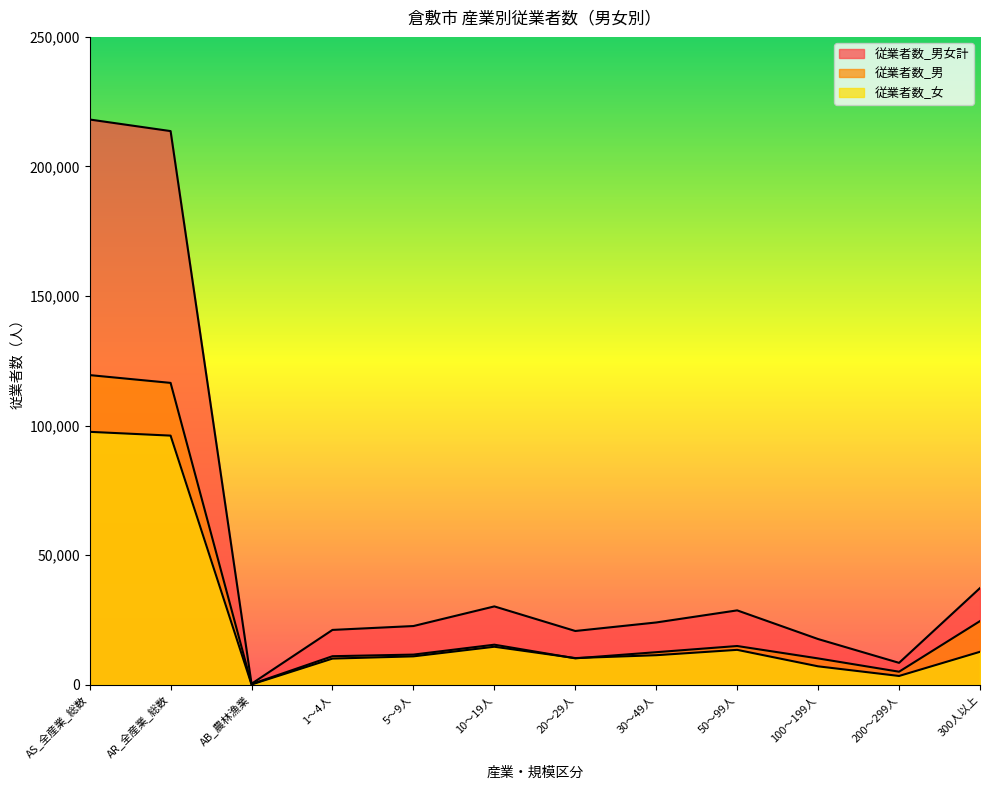

How many lines are shown in the chart?

3